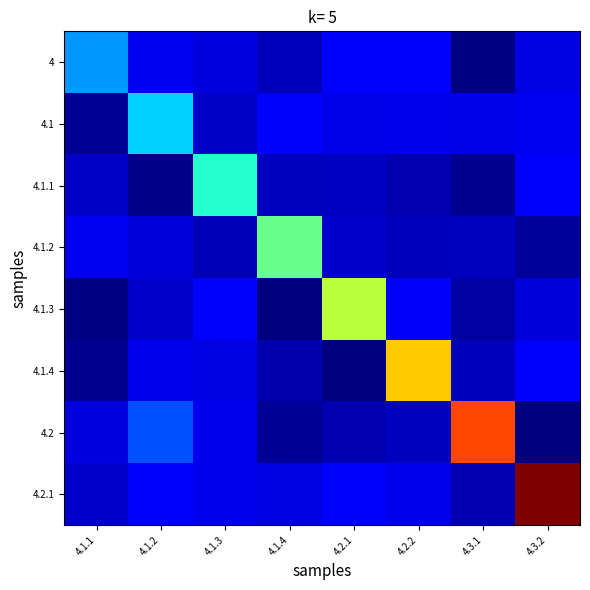

Reading left to right, list all the values displayed in this chart.

4: 4.1.1=9379.4	4.1.2=3482.0	4.1.3=2945.0	4.1.4=1974.0	4.2.1=4281.0	4.2.2=3863.0	4.3.1=386.0	4.3.2=3138.0
4.1: 4.1.1=906.0	4.1.2=11255.3	4.1.3=2369.0	4.1.4=4390.0	4.2.1=3310.0	4.2.2=3425.0	4.3.1=3228.0	4.3.2=3537.0
4.1.1: 4.1.1=2309.0	4.1.2=576.0	4.1.3=13506.3	4.1.4=2026.0	4.2.1=2251.0	4.2.2=1668.0	4.3.1=821.0	4.3.2=4170.0
4.1.2: 4.1.1=3517.0	4.1.2=2897.0	4.1.3=1810.0	4.1.4=16207.6	4.2.1=2454.0	4.2.2=1995.0	4.3.1=2027.0	4.3.2=1022.0
4.1.3: 4.1.1=414.0	4.1.2=2495.0	4.1.3=3995.0	4.1.4=287.0	4.2.1=19449.1	4.2.2=3724.0	4.3.1=1245.0	4.3.2=2842.0
4.1.4: 4.1.1=743.0	4.1.2=3411.0	4.1.3=3152.0	4.1.4=1595.0	4.2.1=305.0	4.2.2=23338.9	4.3.1=2005.0	4.3.2=4019.0
4.2: 4.1.1=3050.0	4.1.2=7009.0	4.1.3=3419.0	4.1.4=875.0	4.2.1=1637.0	4.2.2=2100.0	4.3.1=28006.7	4.3.2=197.0
4.2.1: 4.1.1=2459.0	4.1.2=4201.0	4.1.3=3345.0	4.1.4=3073.0	4.2.1=4151.0	4.2.2=3351.0	4.3.1=1649.0	4.3.2=33608.1